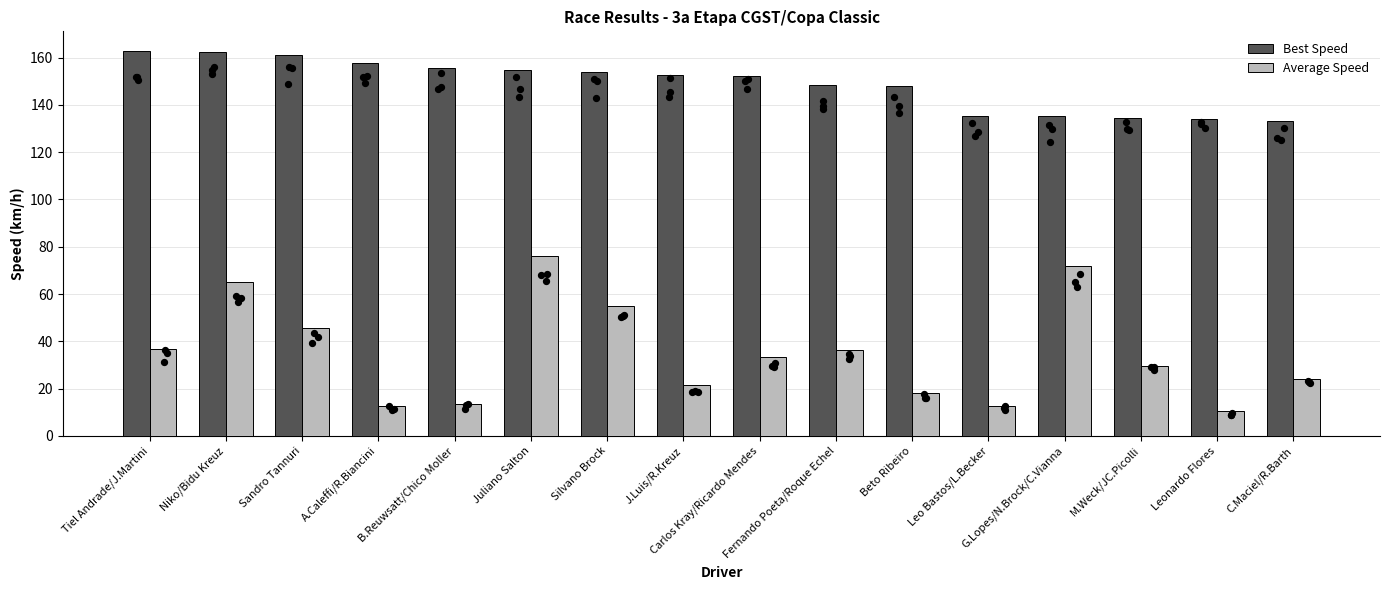

What are all the series names shown in the legend?

Best Speed, Average Speed